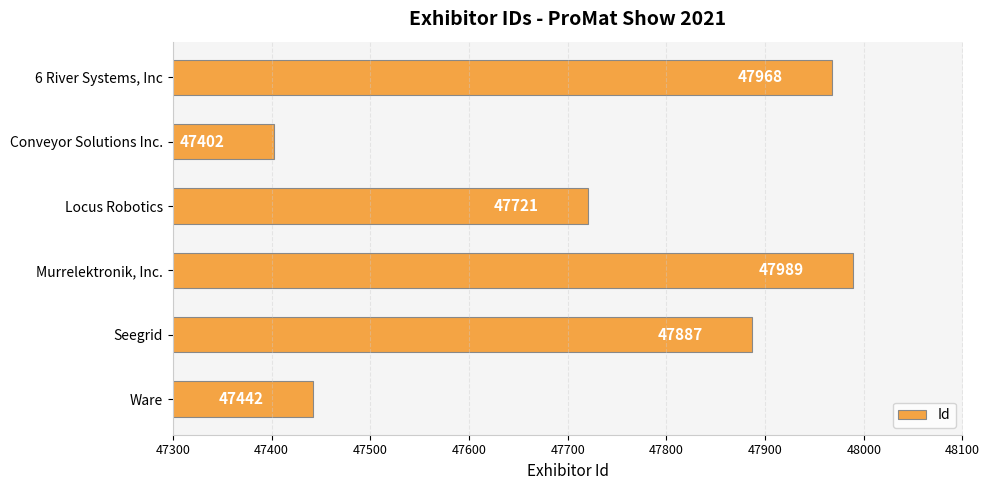

The chart shows a value of 68903 at Ware. True or false?

False